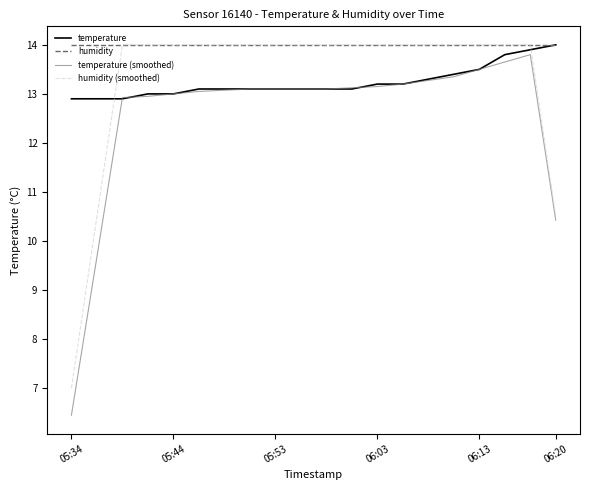

What are all the series names shown in the legend?

temperature, humidity, temperature (smoothed), humidity (smoothed)